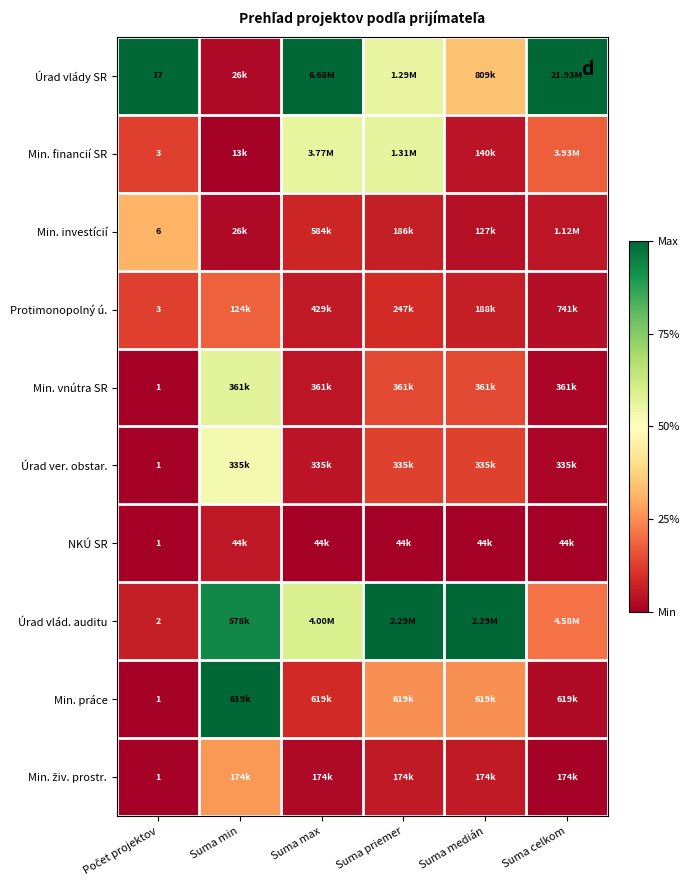

Which series has the largest total across all categories?

Úrad vlády SR